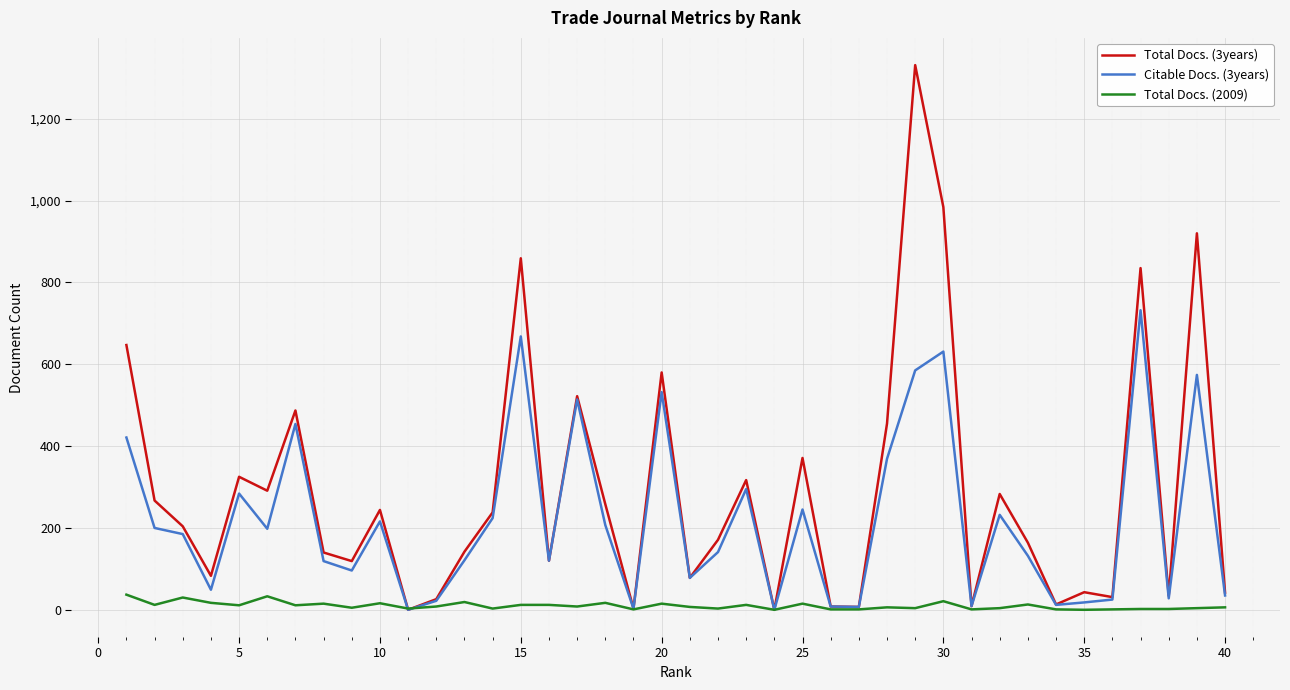

Which series has the largest total across all categories?

Total Docs. (3years)